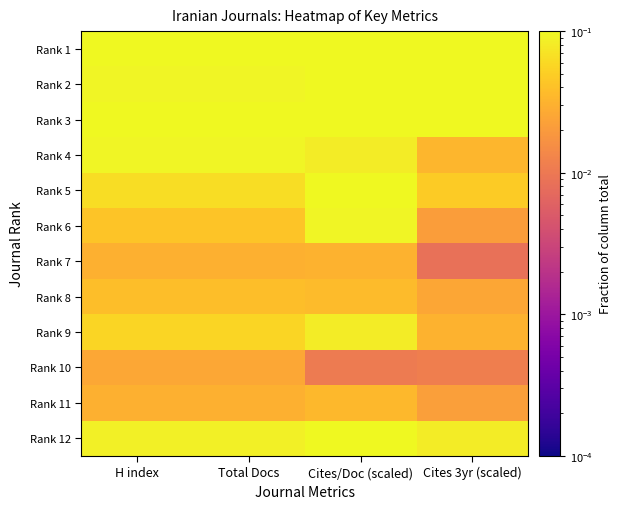

Count the number of data series in this chart.

12